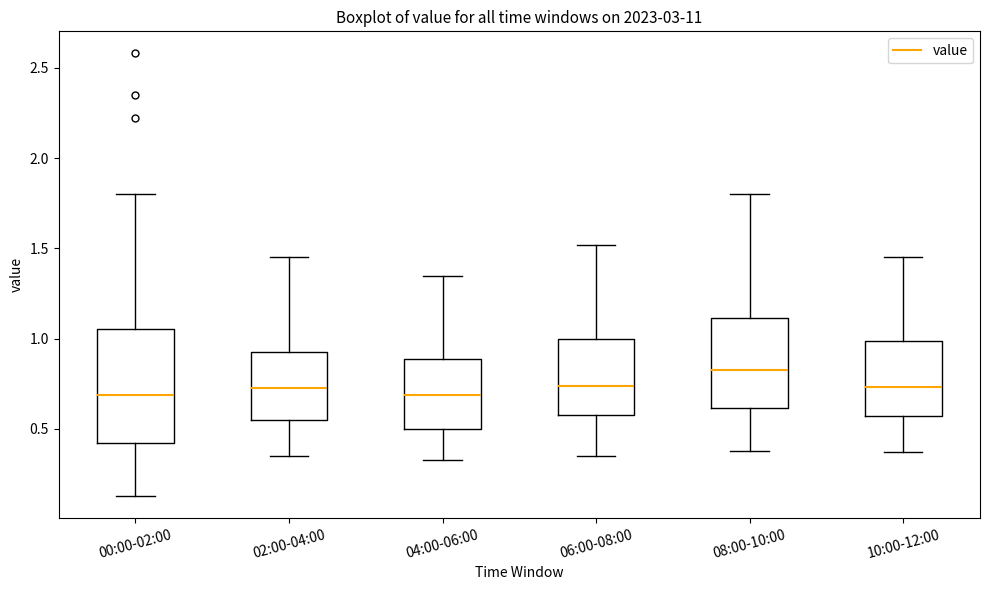

Which box has the highest median line?

08:00-10:00